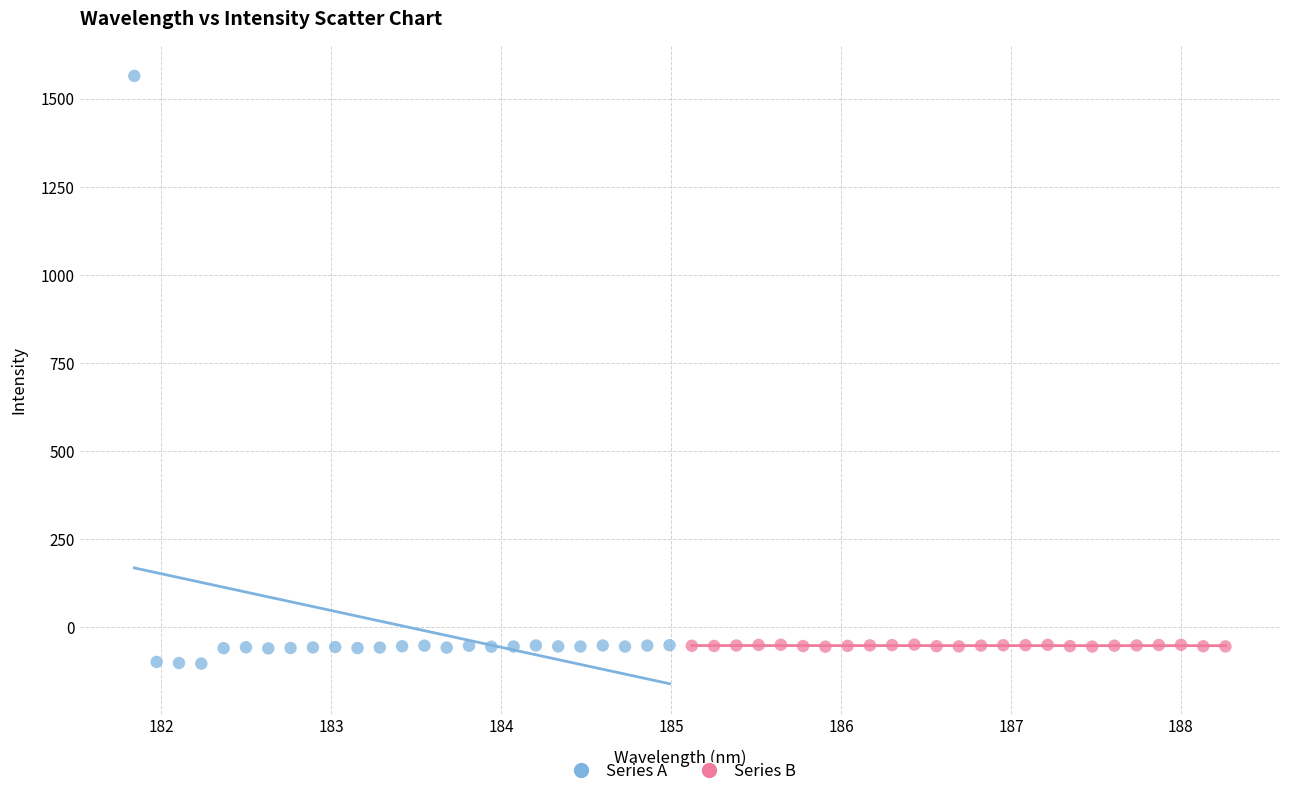

Which series contains the highest Y value?

Series A